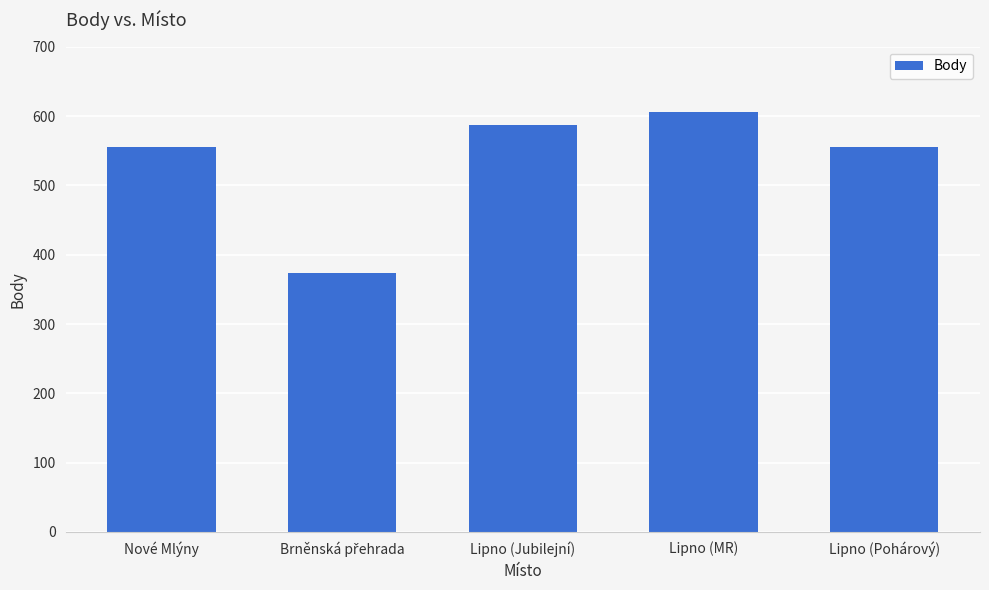

Which label corresponds to the largest value in the chart?

Lipno (MR)